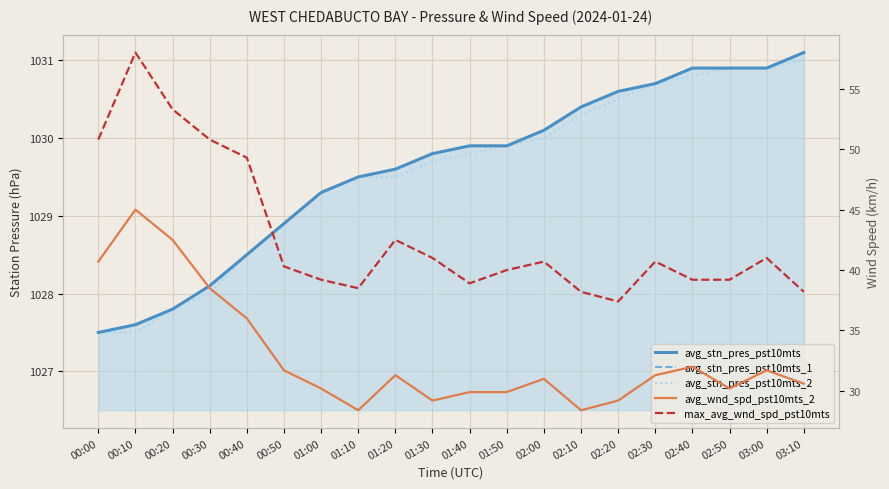

What value does the avg_stn_pres_pst10mts_2 series have at 03:00?

1030.9